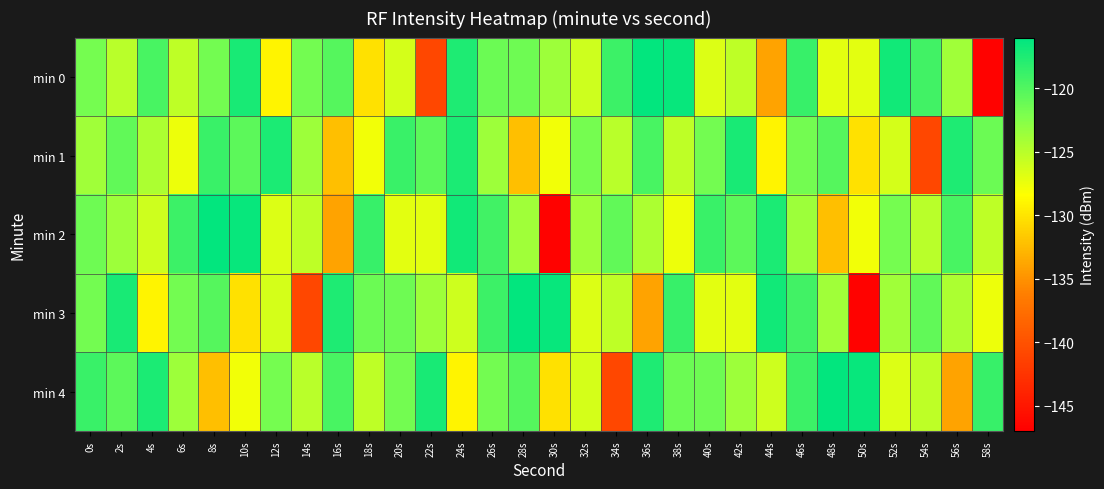

Which series has the widest spread of values?

min 0